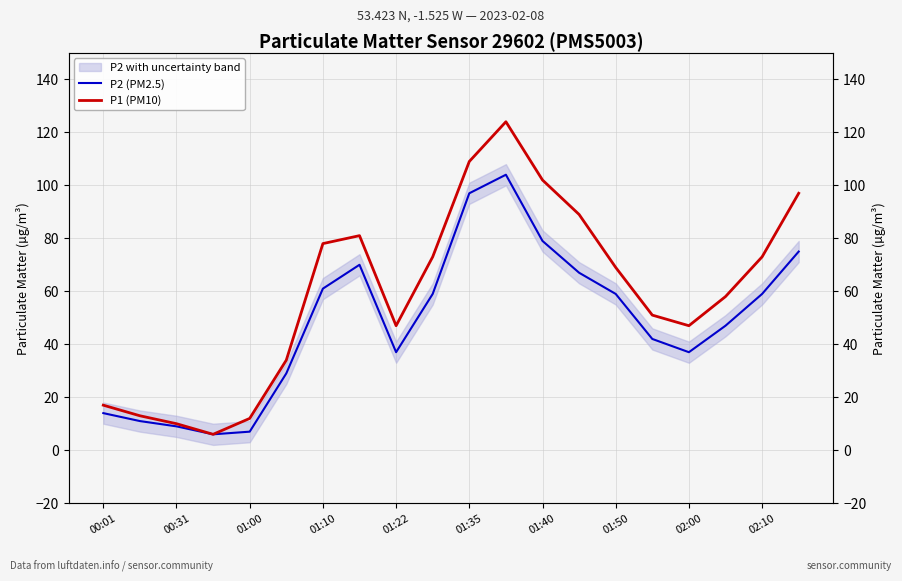

What is the difference between the highest and lowest values at 01:40?

23